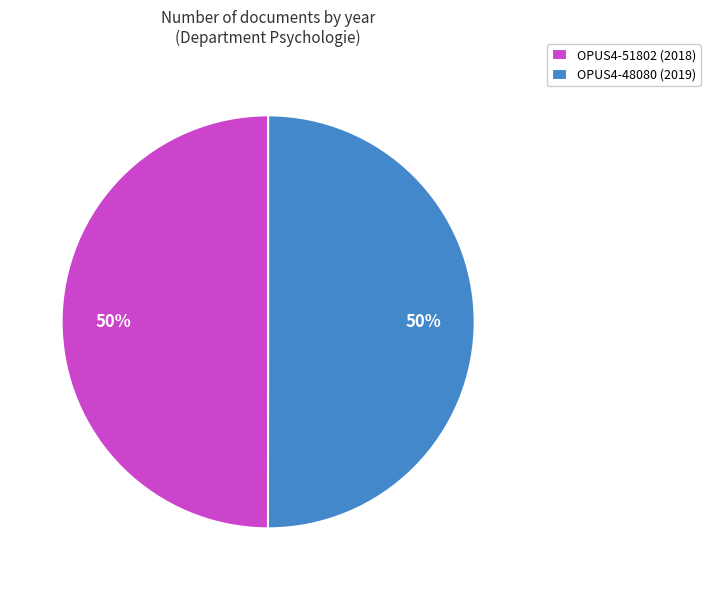

What percentage is the OPUS4-51802 slice, to the nearest percent?

50%